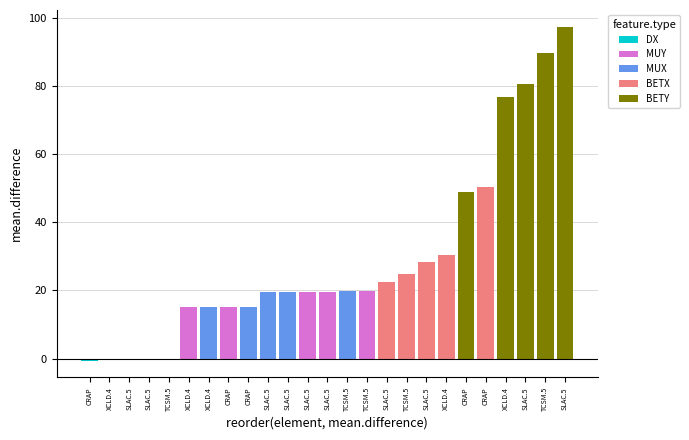

Reading right to left, list all the values displayed in this chart.

BETX: 24.8	22.5	28.3	50.3	30.3
BETY: 89.8	97.4	80.6	48.8	76.8
DX: -0.2	-0.4	-0.4	-0.6	-0.5
MUX: 19.8	19.5	19.5	15.2	15.2
MUY: 19.8	19.5	19.5	15.2	15.2